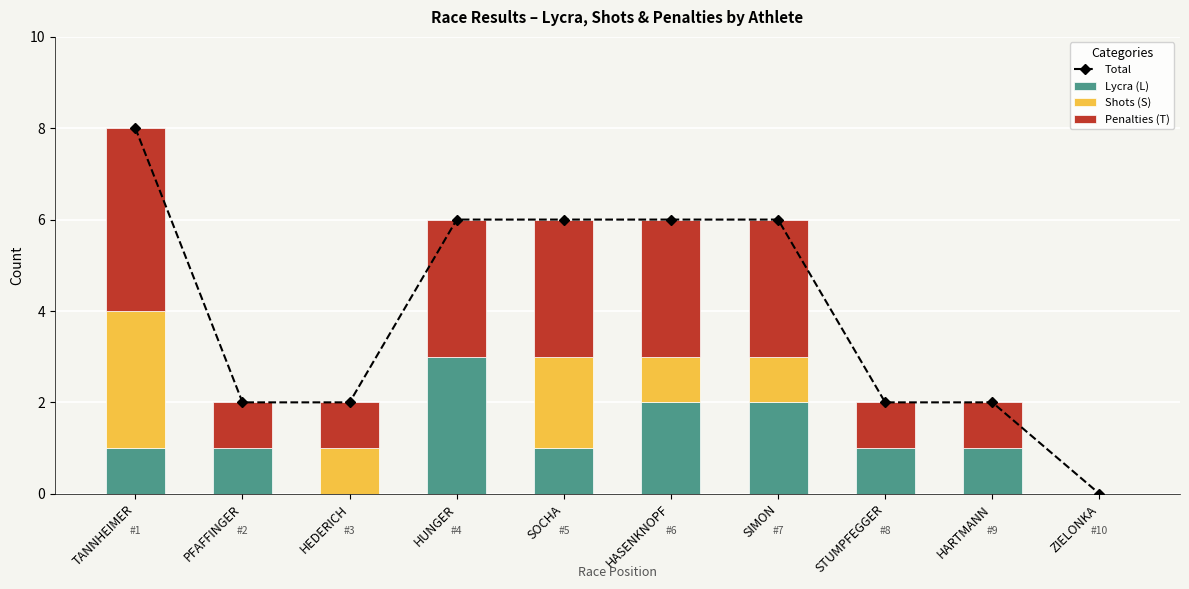

Count the Penalties (T) values in the range 1 to 3.

8